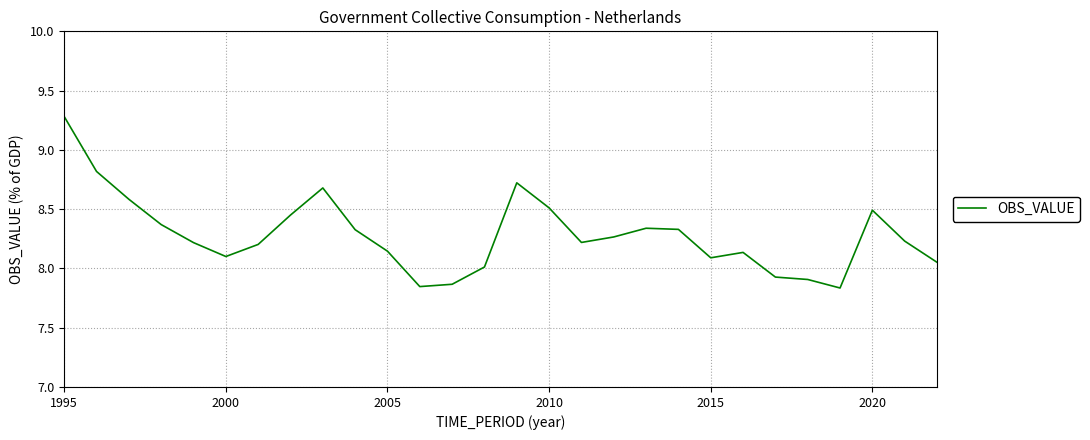

What is the greatest value displayed?

9.3